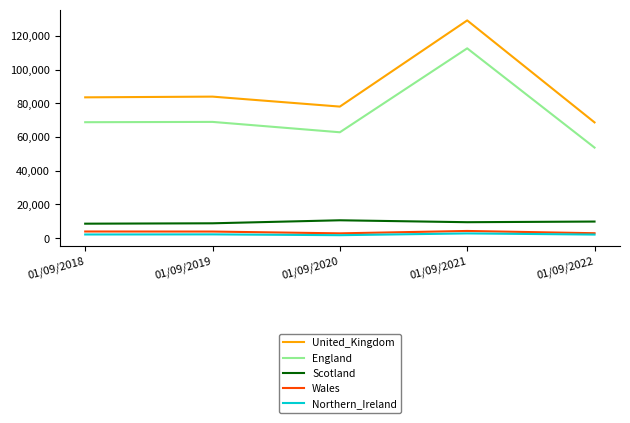

Which category has the lowest value in the England series?

01/09/2022